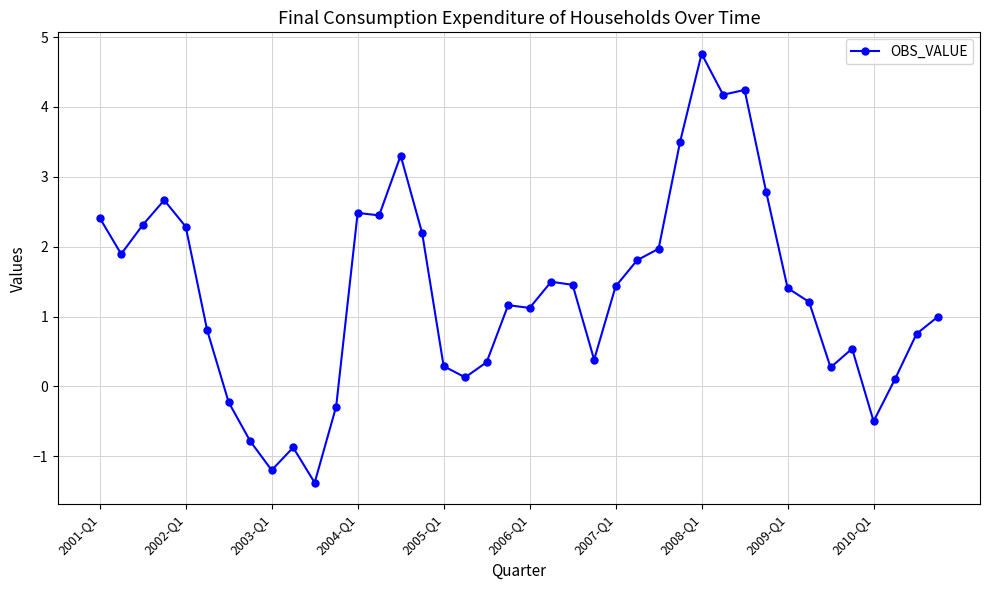

What is the difference between the second highest and second lowest values?

5.4